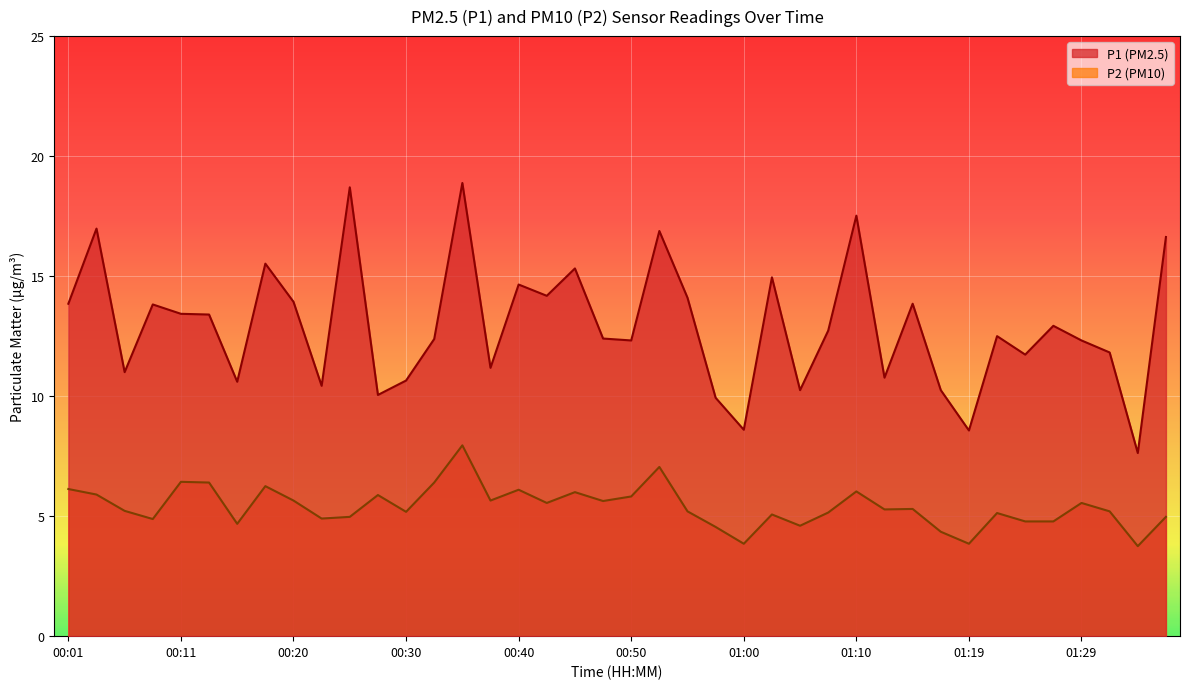

At which category does the chart reach its peak across all series?

00:35